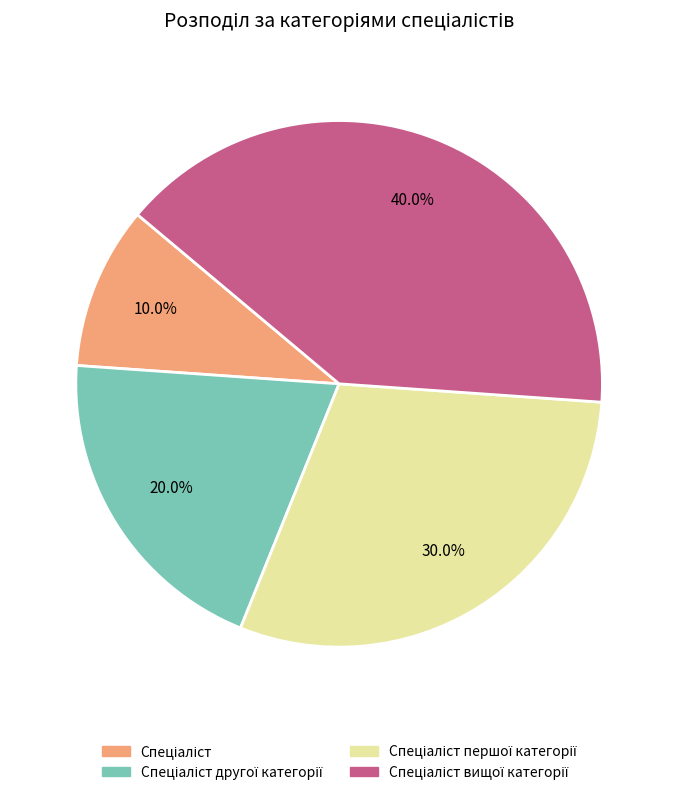

Is there any slice that represents more than half of the pie?

No